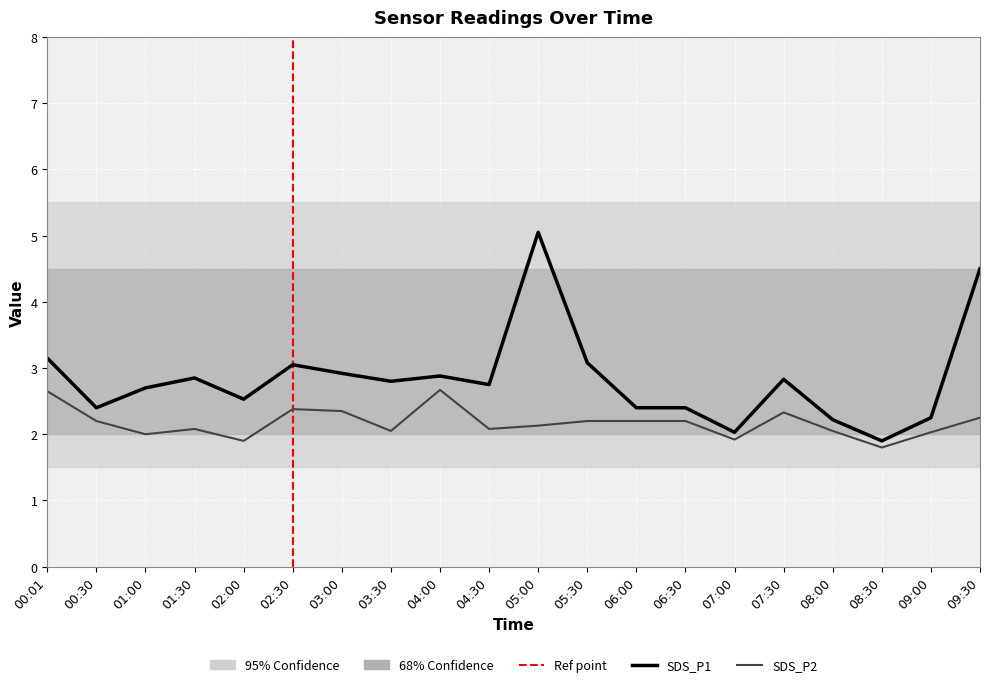

What is the maximum value for SDS_P2?

2.7